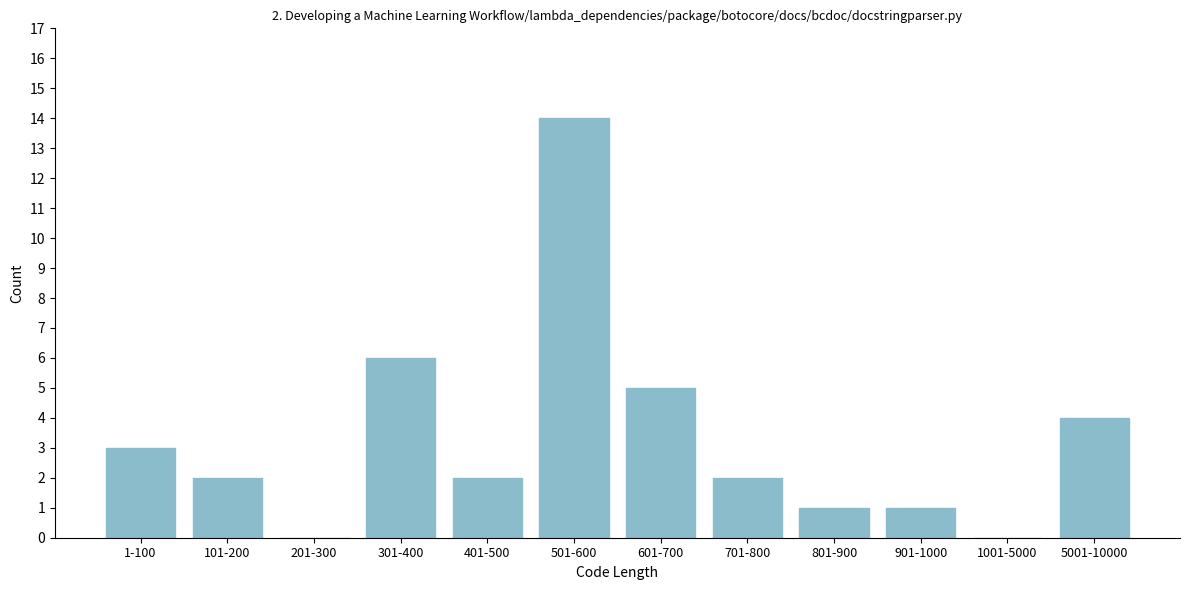

What is the greatest value displayed?

14